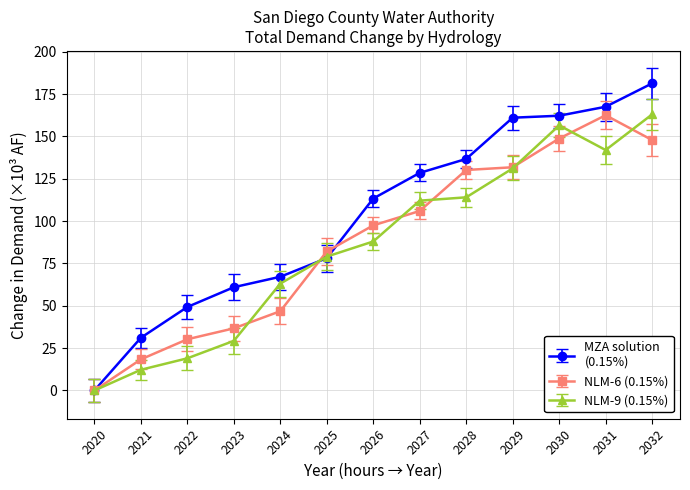

Which label corresponds to the smallest value in the chart?

2020